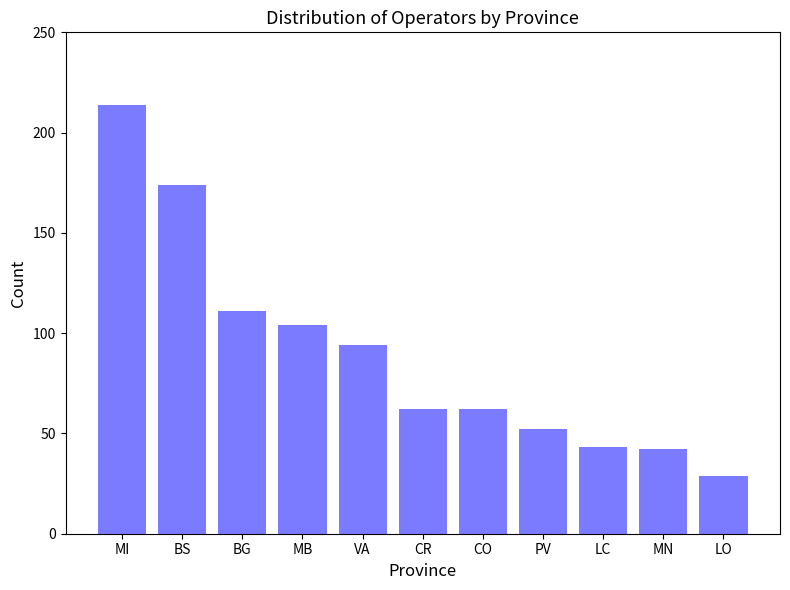

What is the change in value from BG to LC?

-68